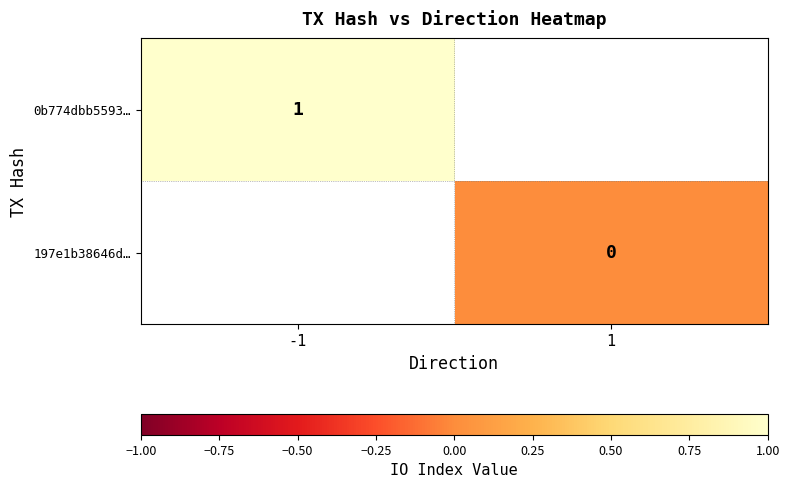

The value of 0b774dbb5593… at -1 is 1. True or false?

True